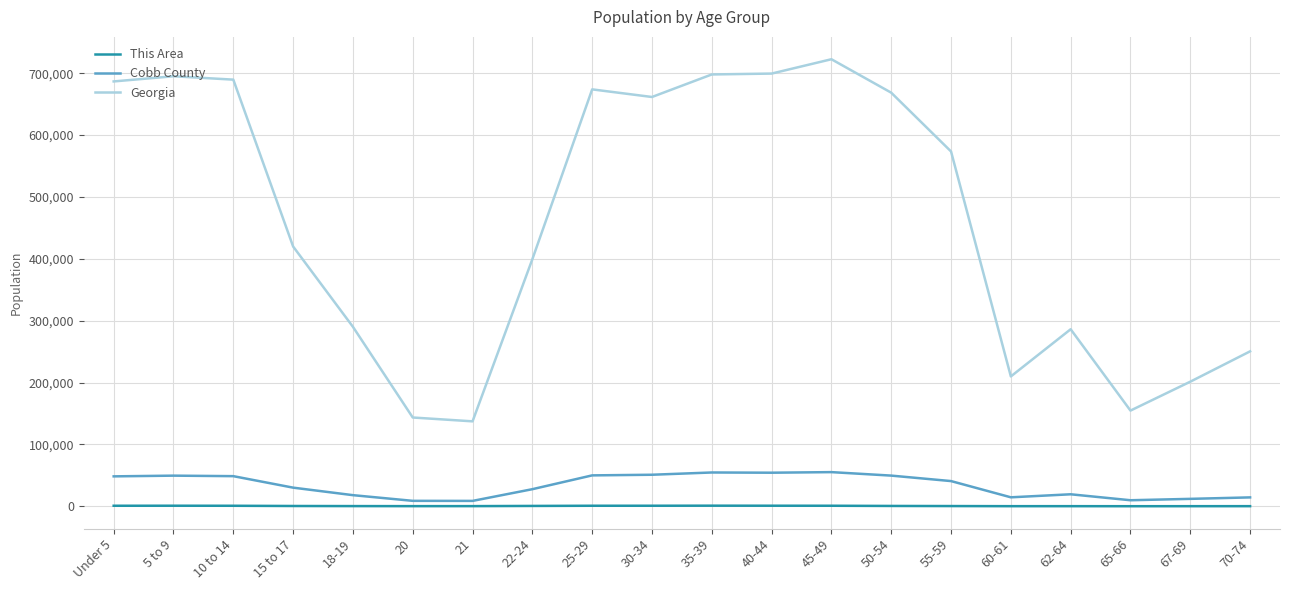

True or false: Georgia and This Area intersect in this chart.

False